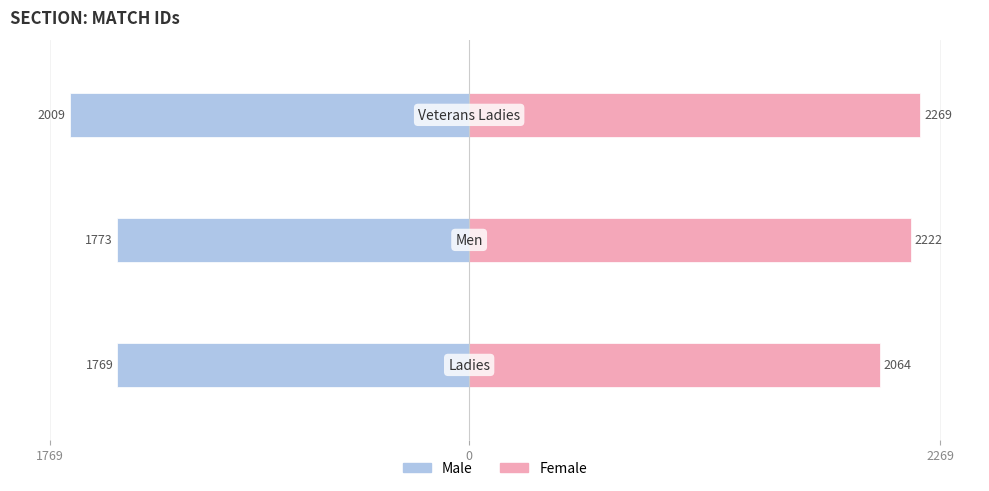

The Female series shows 3.4 at 2269. True or false?

False